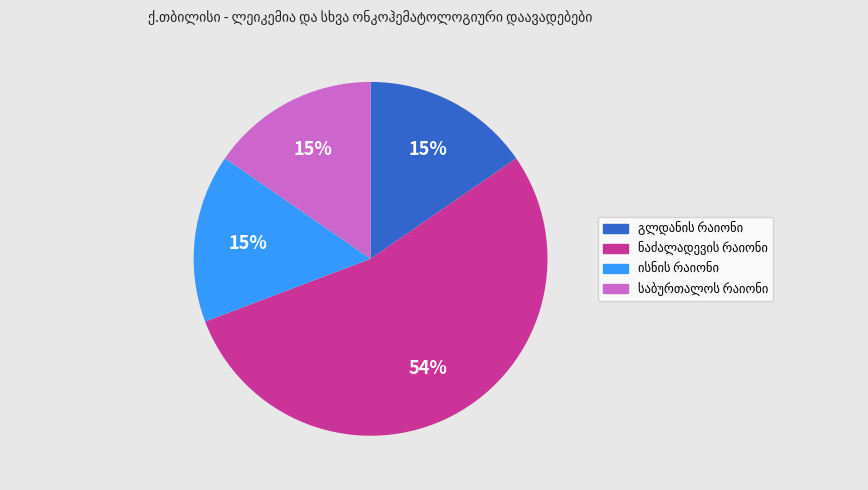

Is there a majority slice in this chart?

Yes